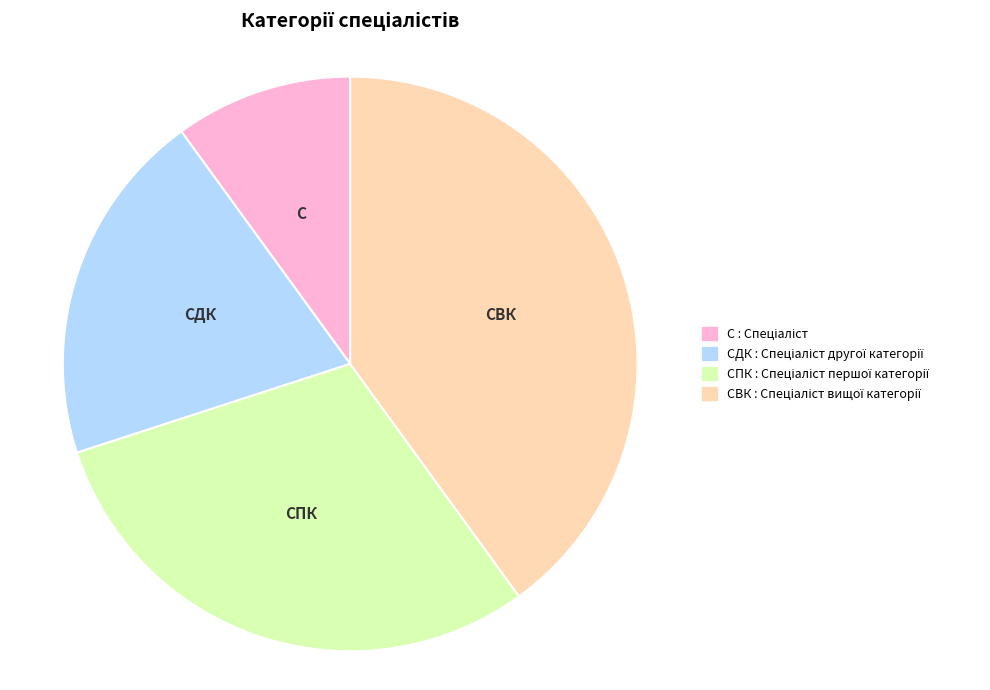

Does any single category account for the majority?

No